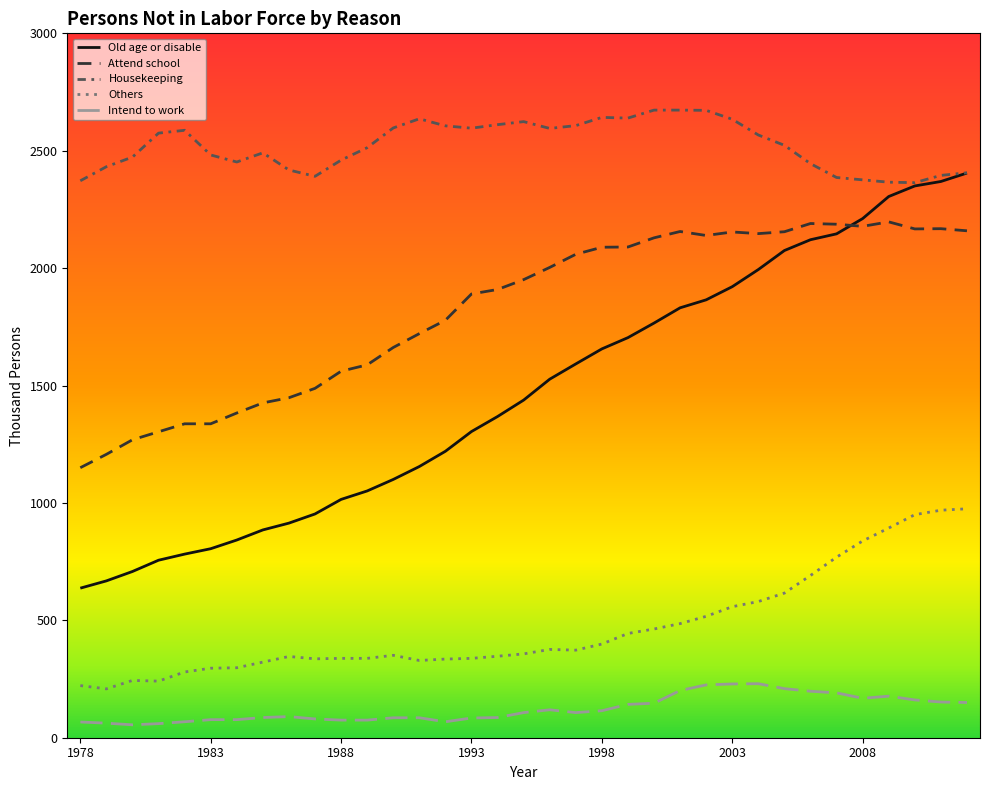

What is the difference between the maximum and minimum values in the Others series?

767